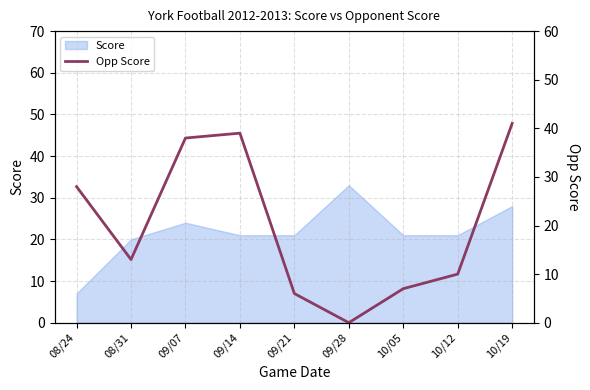

How many lines are shown in the chart?

1